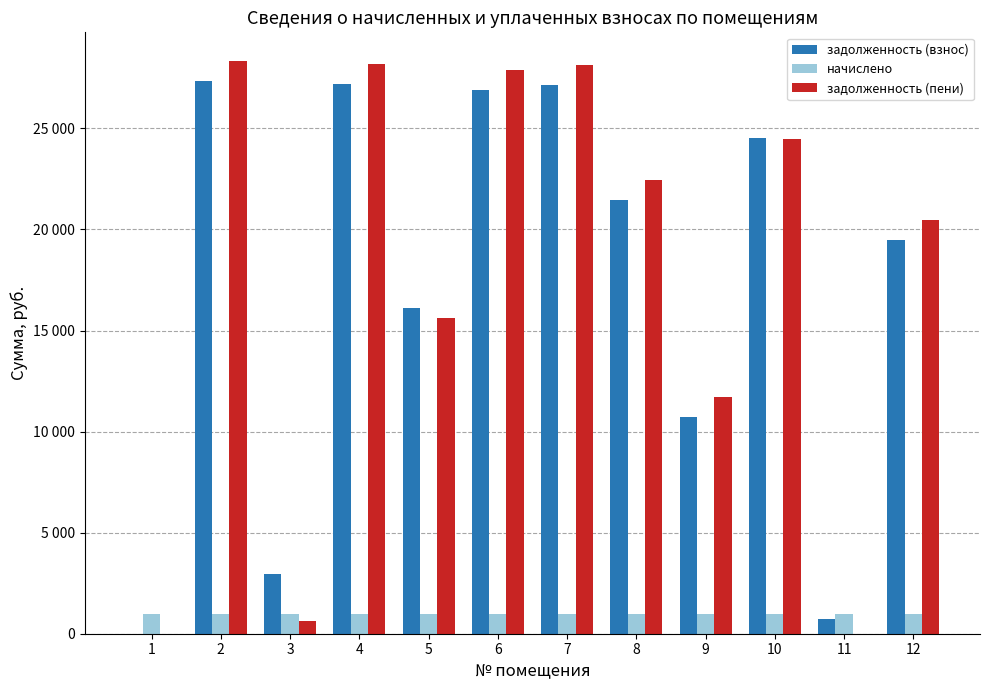

Are the bars grouped side by side (vs. stacked)?

Yes